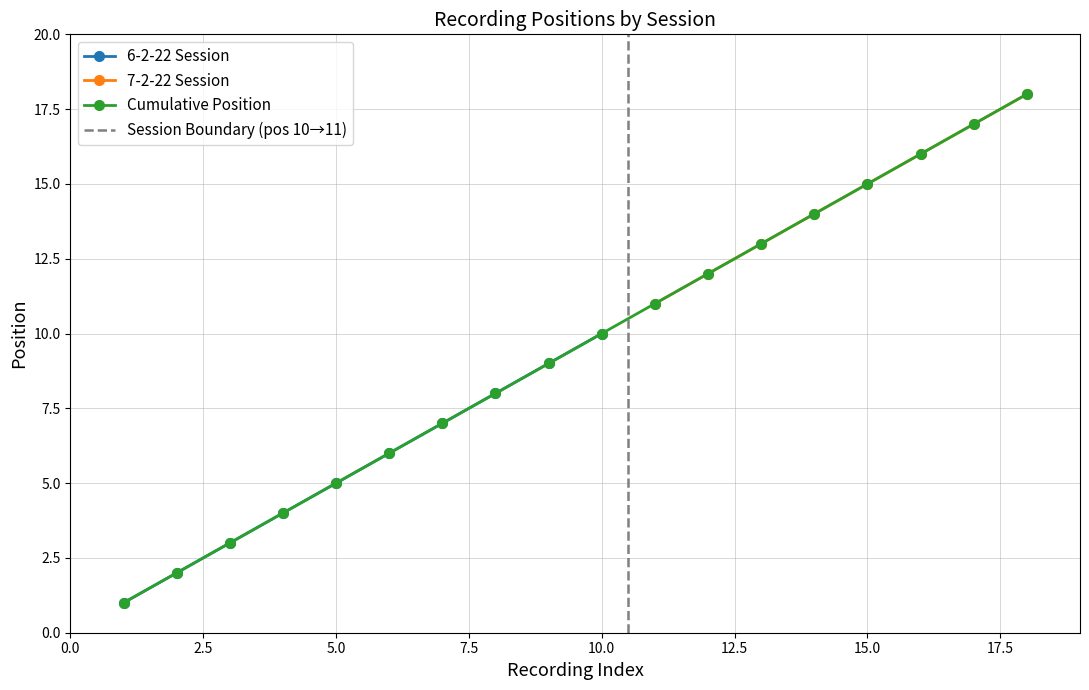

Is this an area chart (filled region under the line)?

No